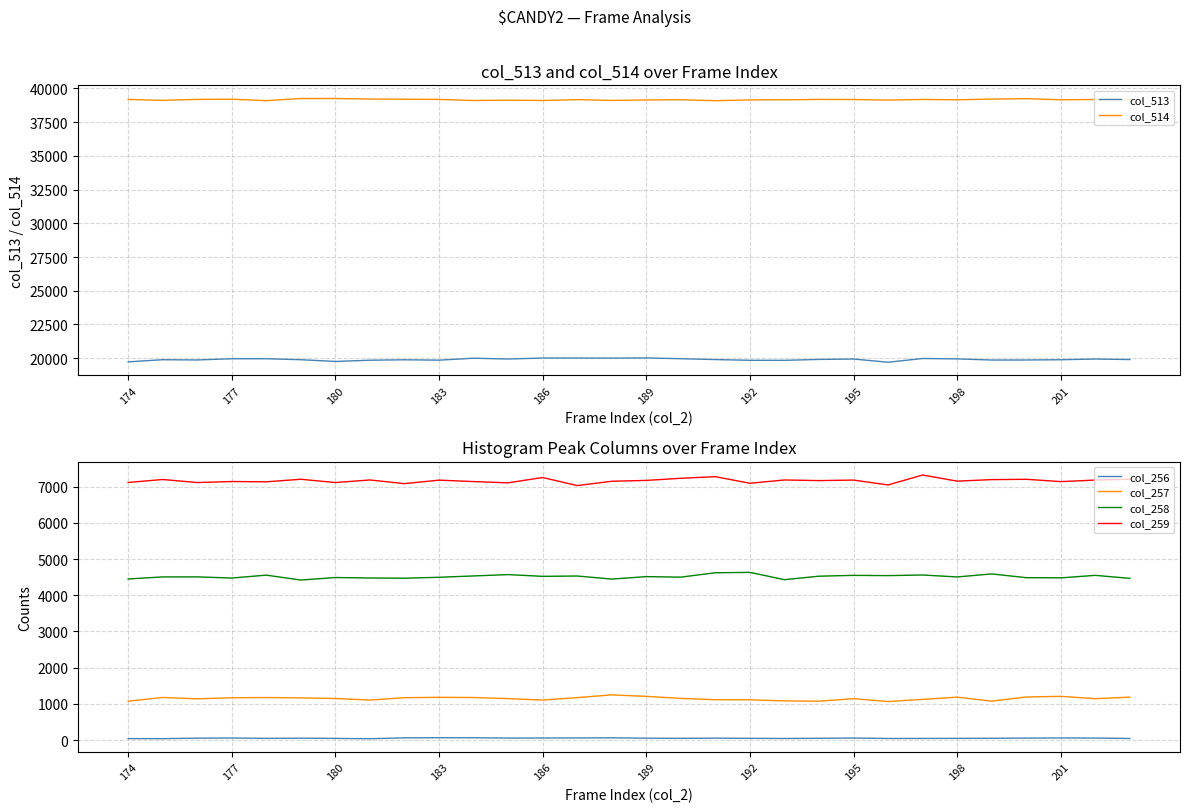

Which series has the largest total across all categories?

col_514